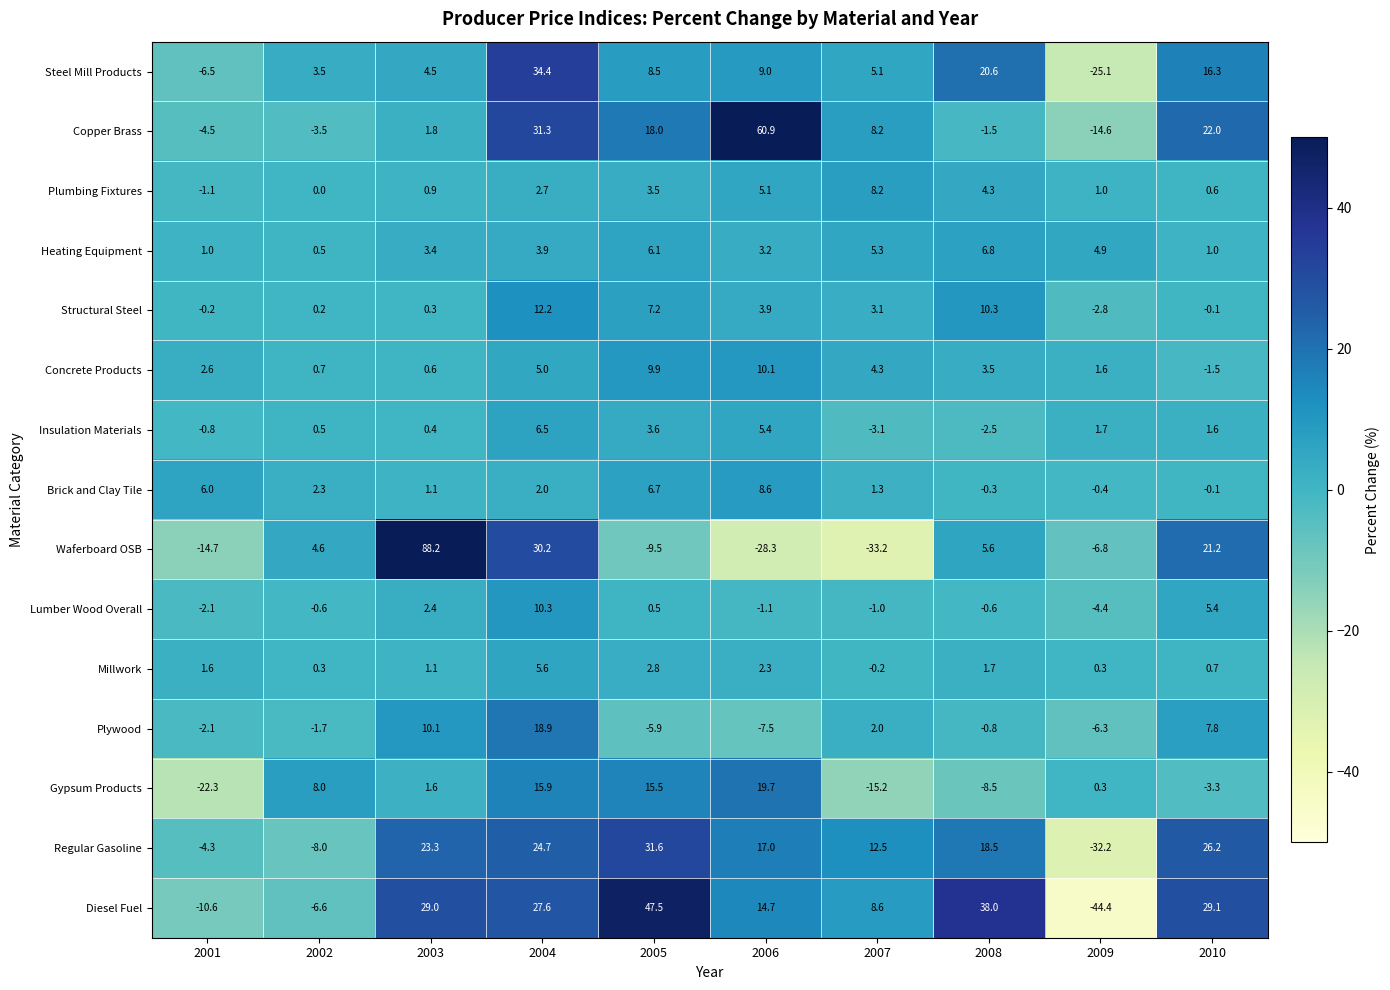

At which label does Concrete Products first exceed 3?

2004